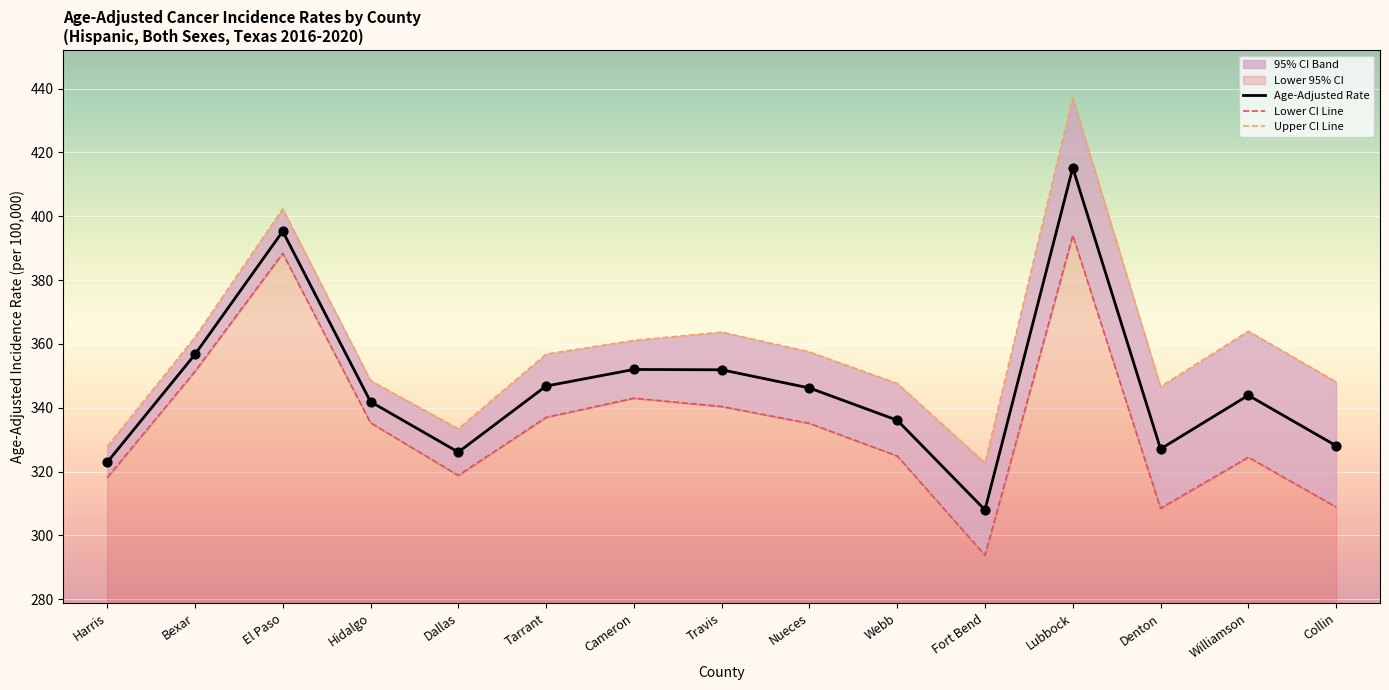

Which series contains the highest Y value?

Upper CI Line